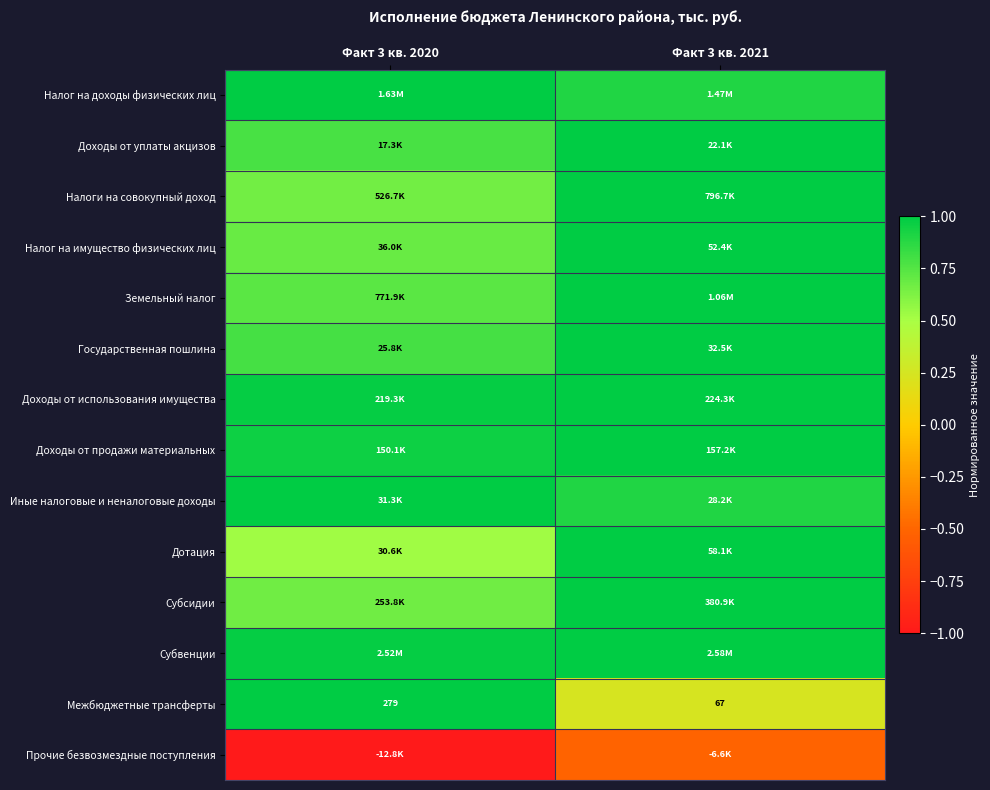

The value of Иные налоговые и неналоговые доходы at Факт 3 кв. 2021 is 0.9. True or false?

True